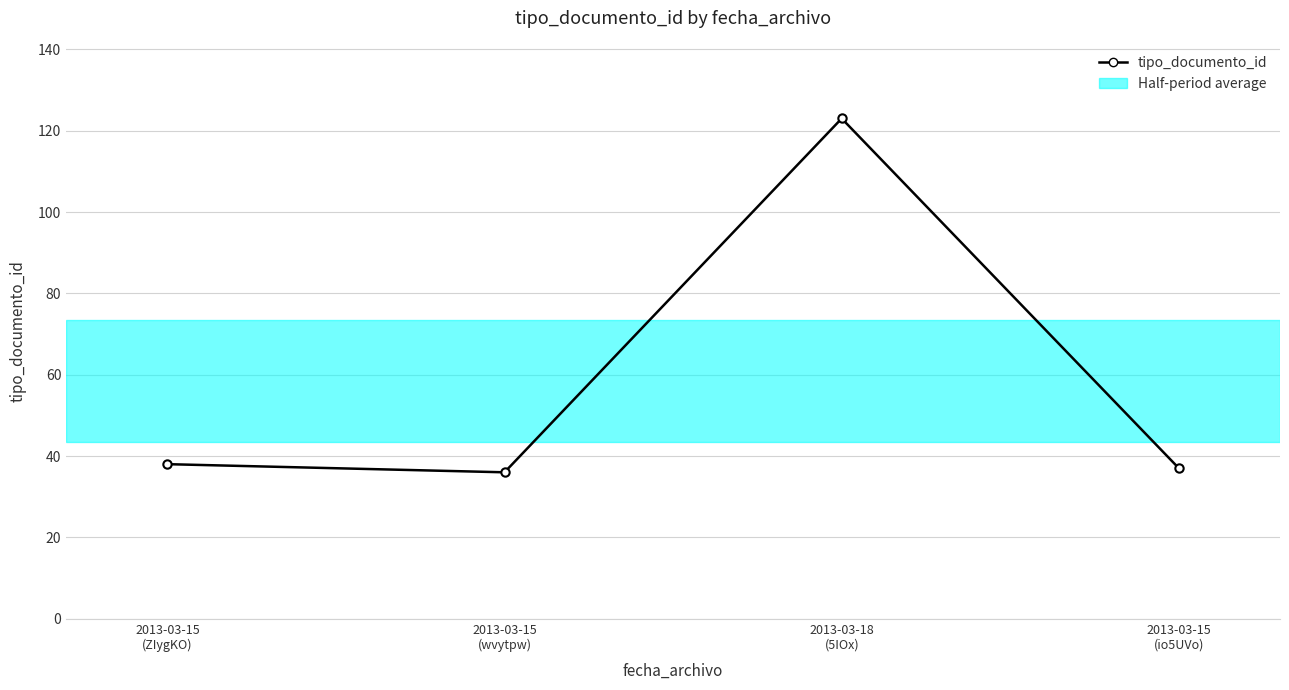

What is the change in value from 2013-03-15
(wvytpw) to 2013-03-18
(5IOx)?

+87